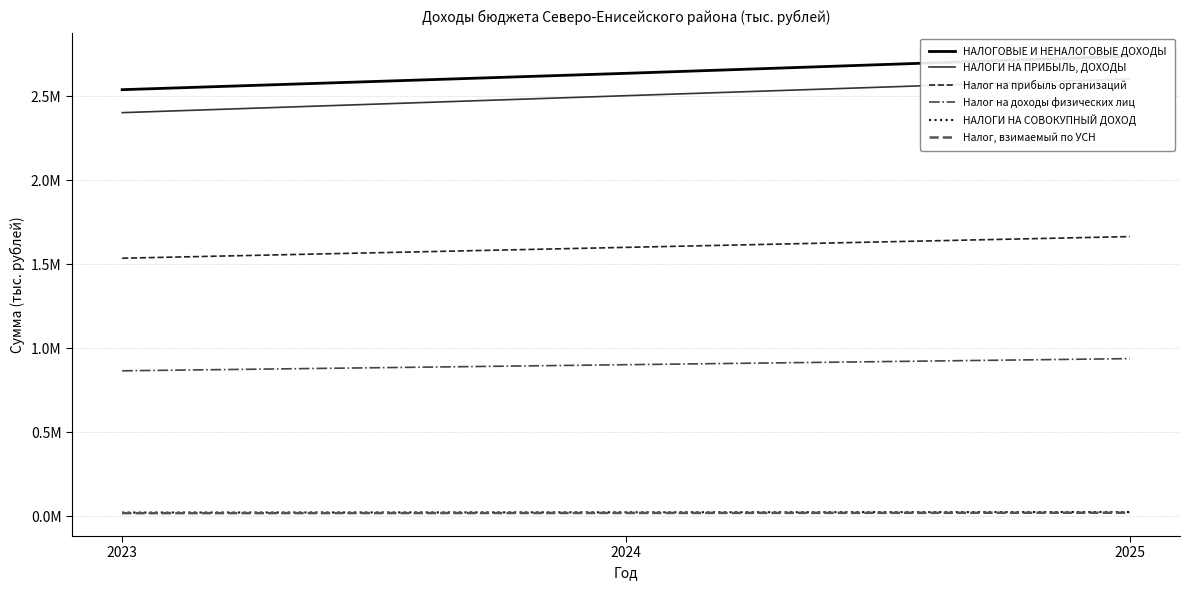

Reading left to right, what are all the values shown in this chart?

НАЛОГОВЫЕ И НЕНАЛОГОВЫЕ ДОХОДЫ: 2023=2538743.3	2024=2636045.7	2025=2738113.9
НАЛОГИ НА ПРИБЫЛЬ, ДОХОДЫ: 2023=2402037.0	2024=2502922.6	2025=2603039.5
Налог на прибыль организаций: 2023=1536000.0	2024=1600512.0	2025=1664532.5
Налог на доходы физических лиц: 2023=866037.0	2024=902410.6	2025=938507.0
НАЛОГИ НА СОВОКУПНЫЙ ДОХОД: 2023=22800.0	2024=24255.0	2025=25900.0
Налог, взимаемый по УСН: 2023=18970.0	2024=20255.0	2025=21700.0